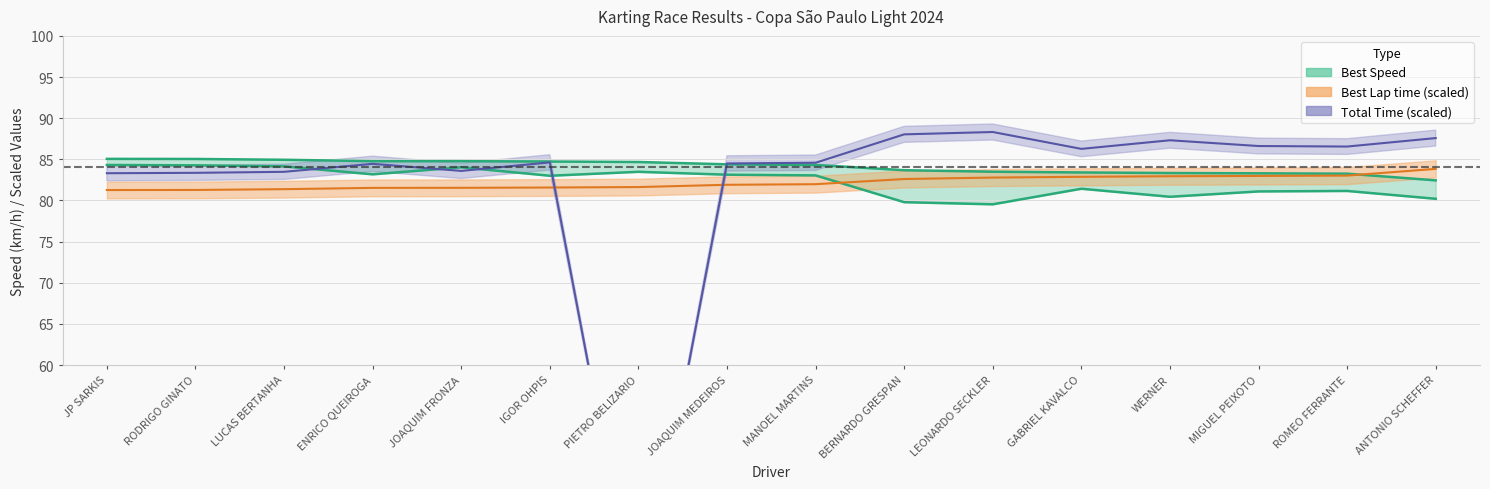

At which category is the sum across all series the highest?

LEONARDO SECKLER